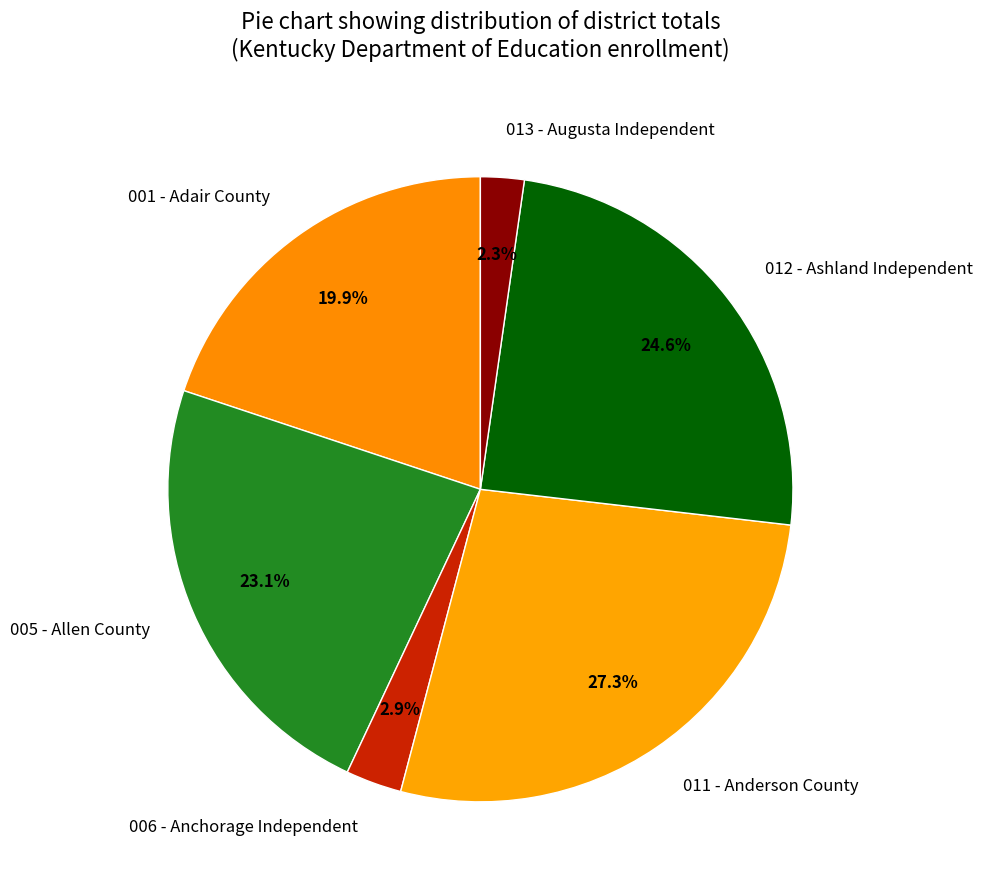

What percentage is NOT represented by 001 - Adair County?

80.1%